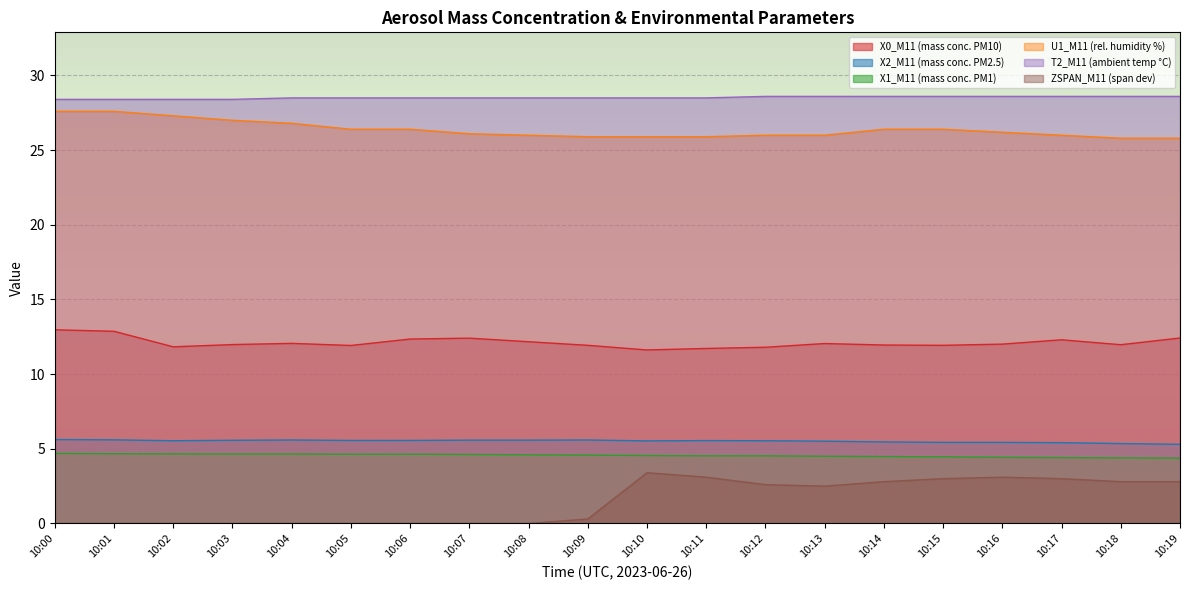

True or false: ZSPAN_M11 (span dev) and T2_M11 (ambient temp °C) intersect in this chart.

False